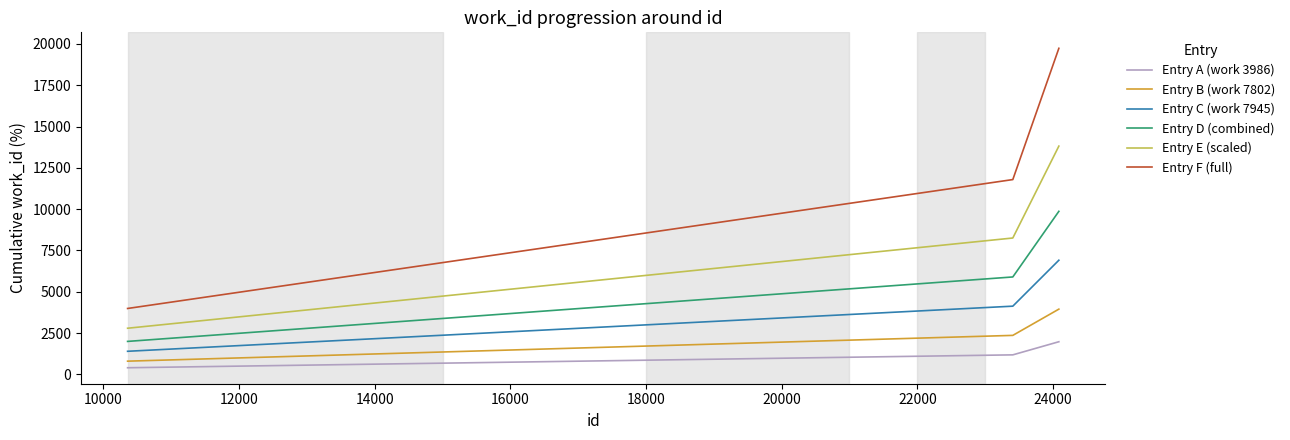

What are all the series names shown in the legend?

Entry A (work 3986), Entry B (work 7802), Entry C (work 7945), Entry D (combined), Entry E (scaled), Entry F (full)